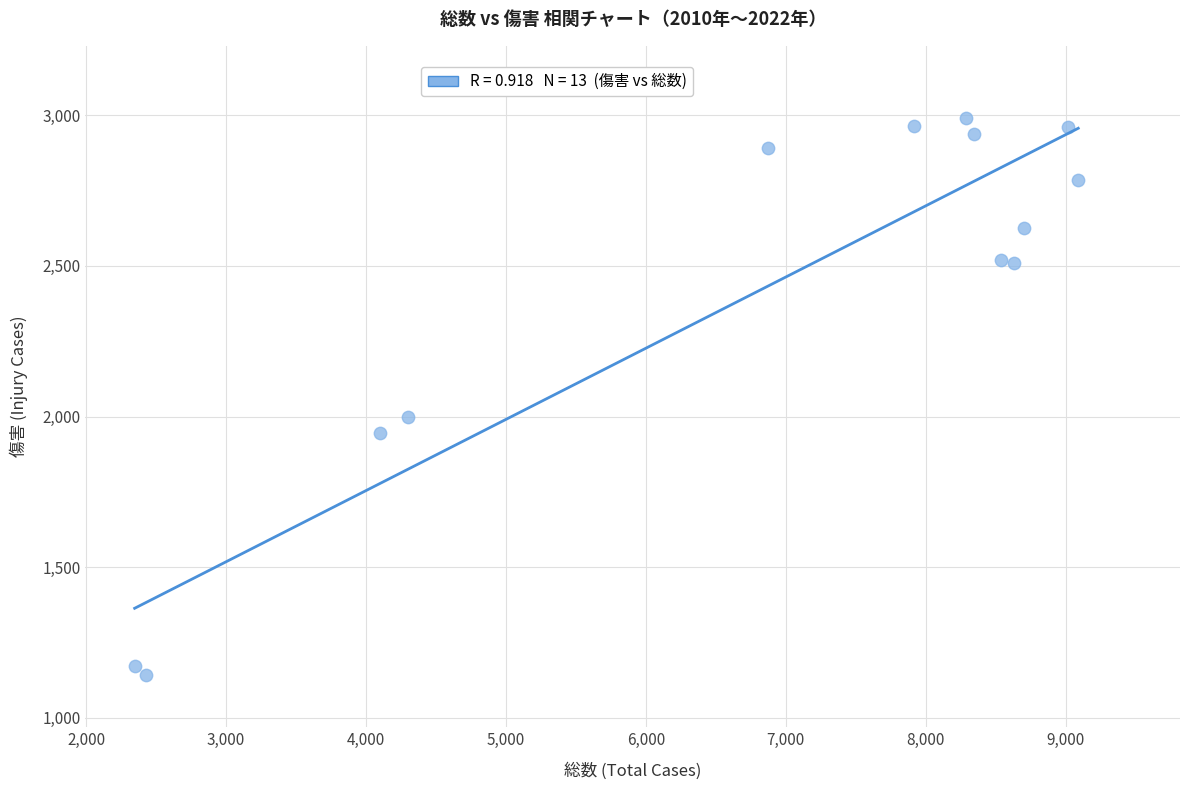

What Y value in the scatter plot is closest to 2066?

2000